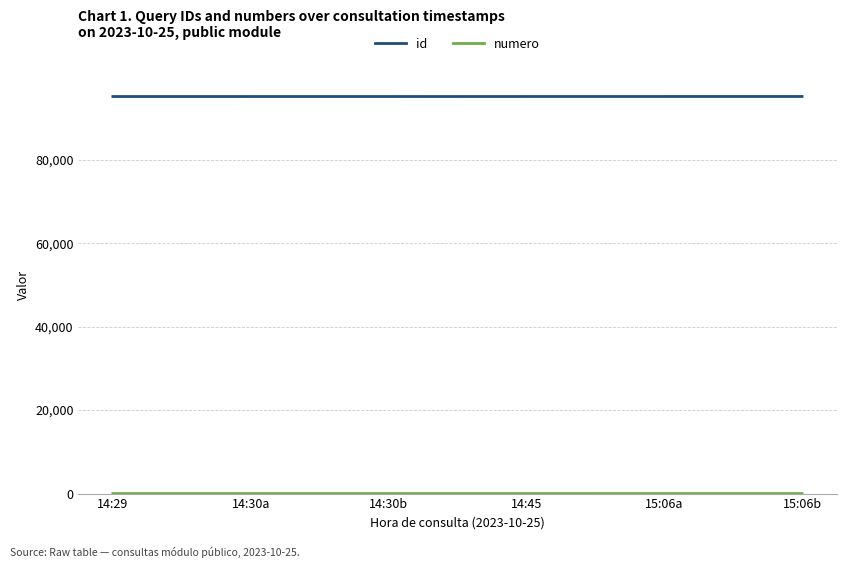

What is the spread (max minus min) of values at 14:30b?

95154